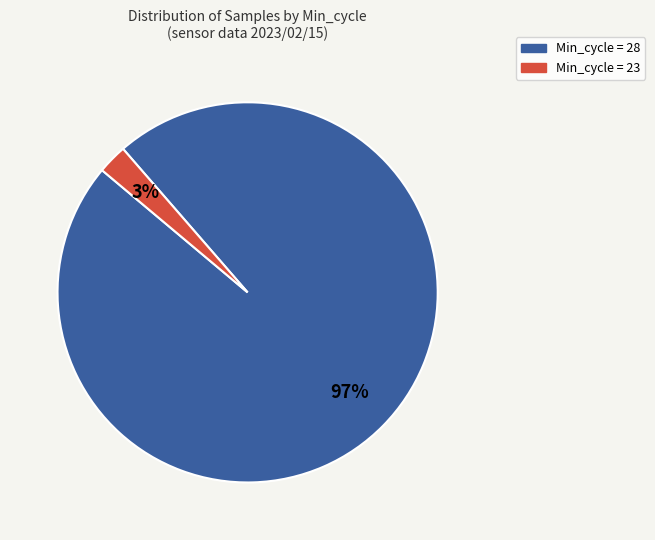

Which has a higher value, Min_cycle = 28 or Min_cycle = 23?

Min_cycle = 28